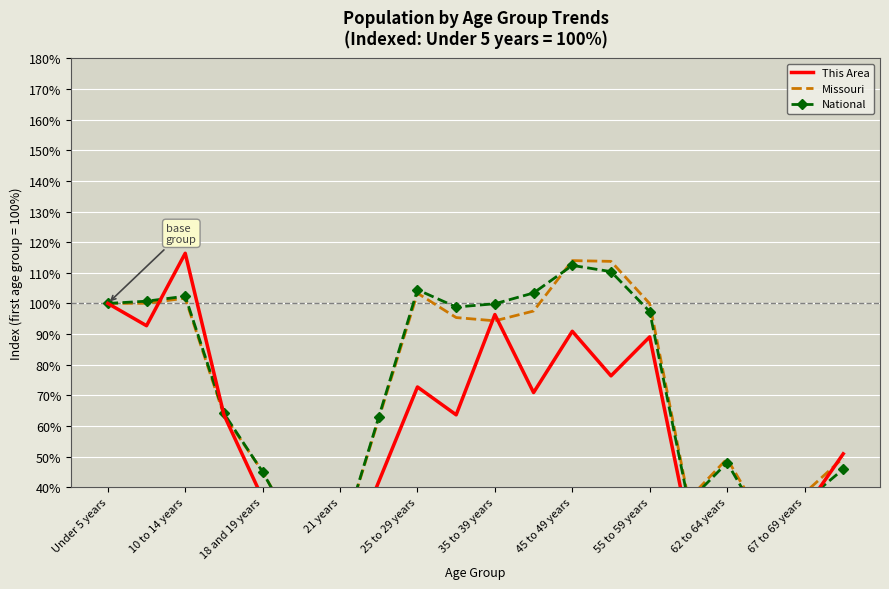

How many intersections are there between Missouri and National?

3